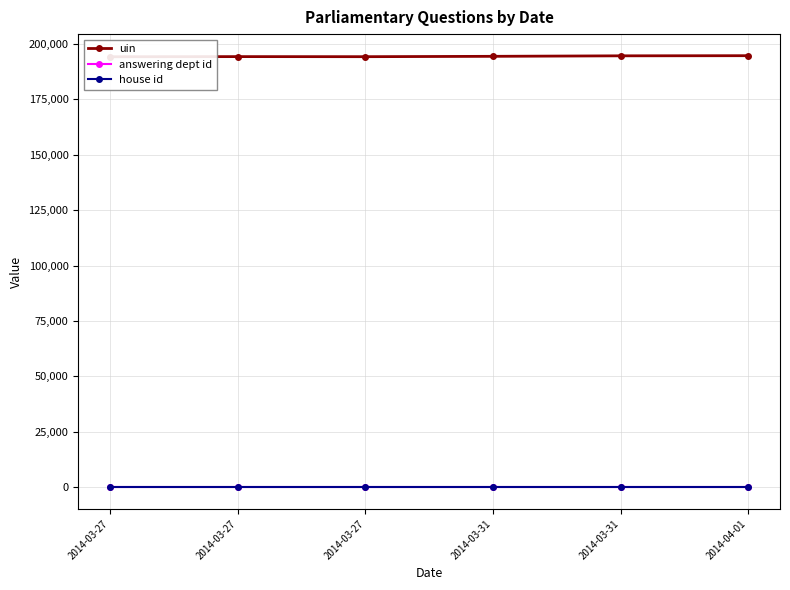

What is the difference between the uin values at 2014-04-01 and 2014-03-27?

448